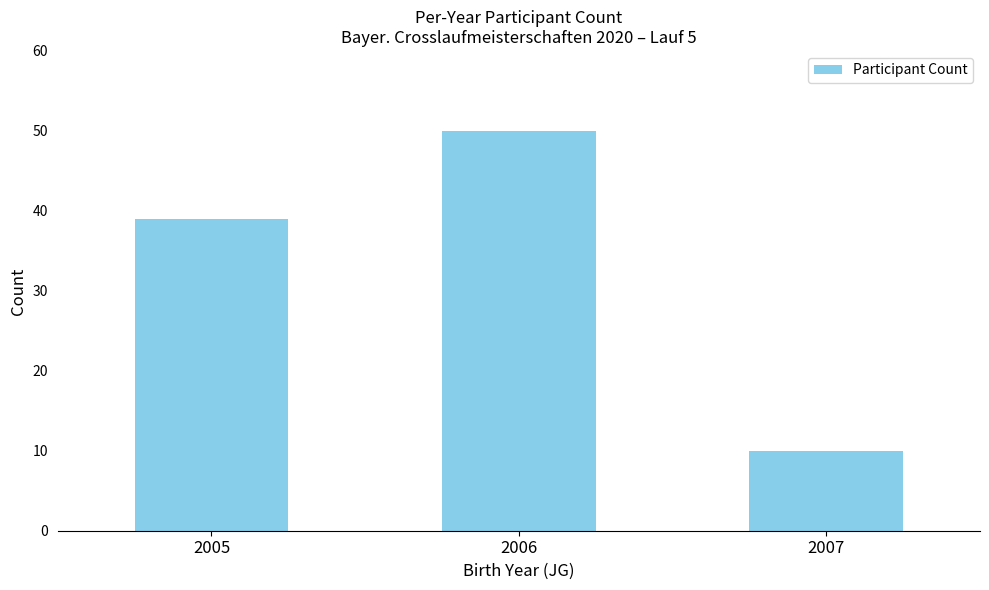

The chart shows a value of 50 at 2006. True or false?

True